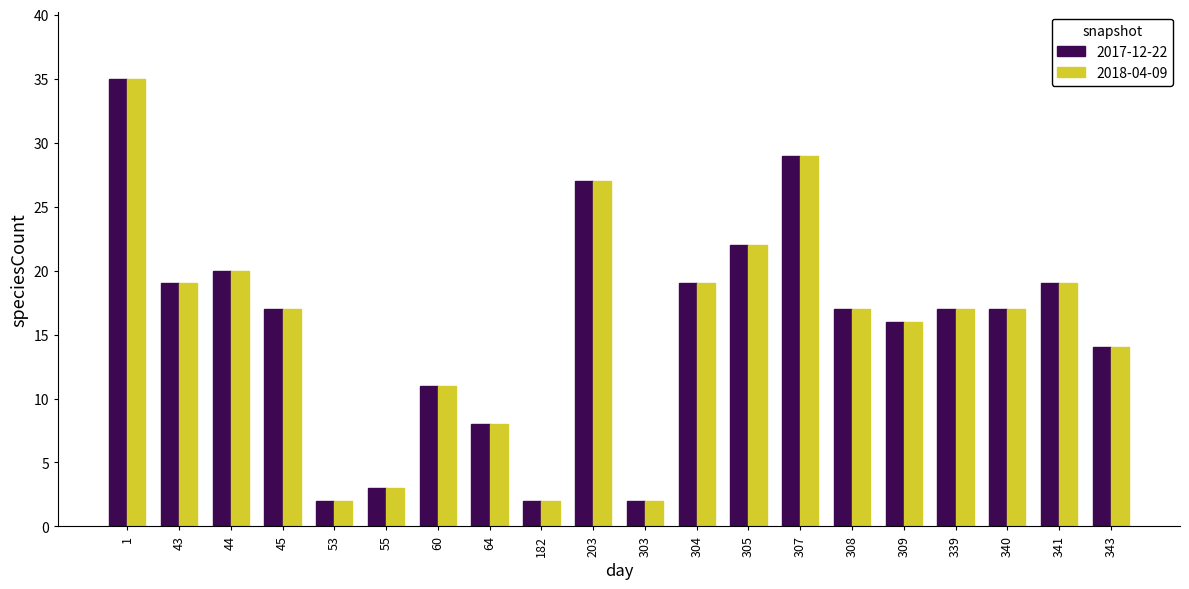

Is it true that 2017-12-22 equals 8 at 64?

True